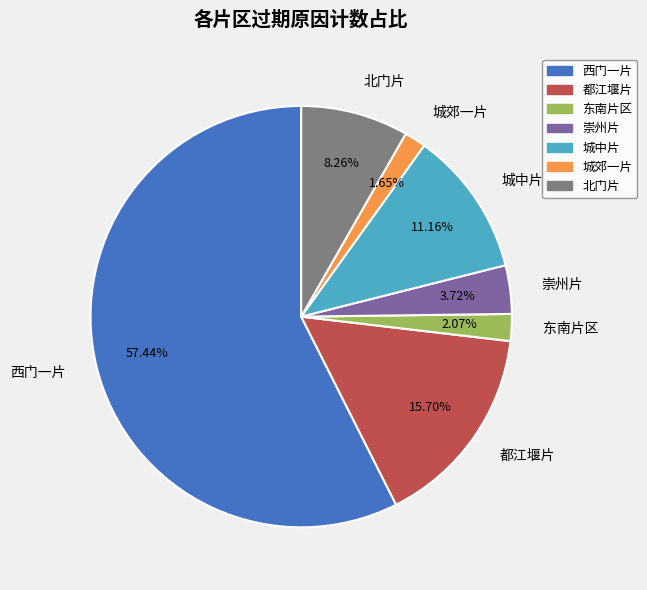

To the nearest percent, what percentage of the pie is 都江堰片?

16%